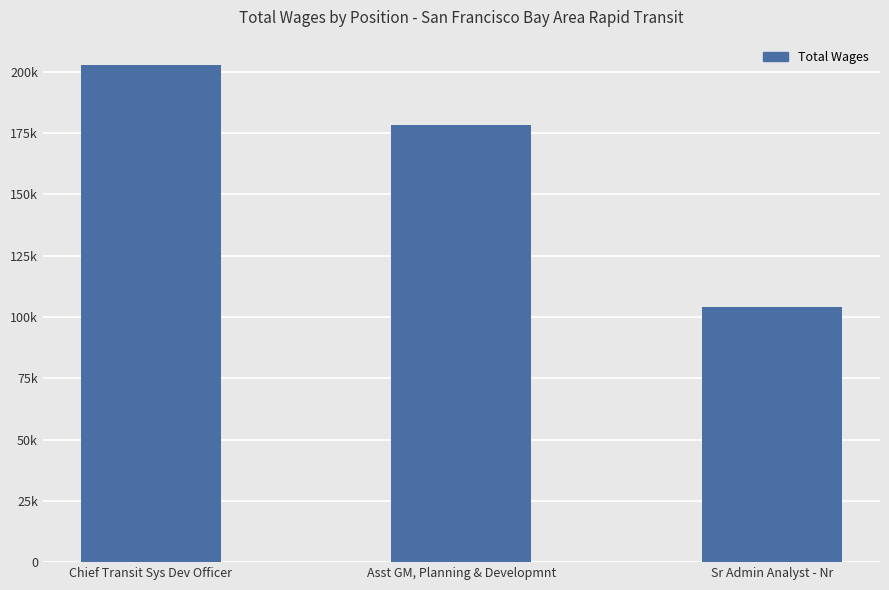

Approximately how many times larger is the value at Chief Transit Sys Dev Officer compared to Sr Admin Analyst - Nr?

1.9